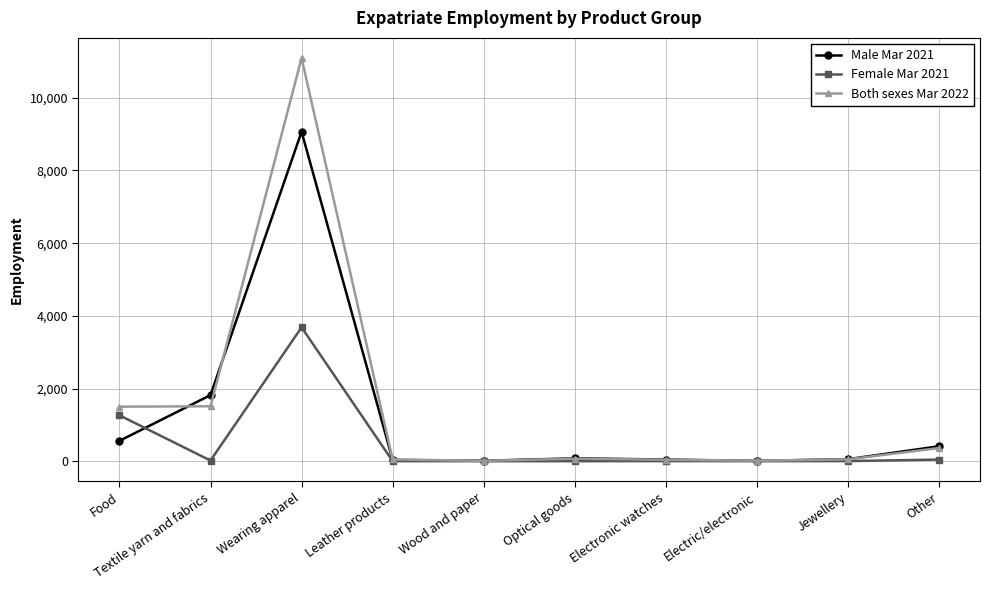

How many series are shown in this chart?

3